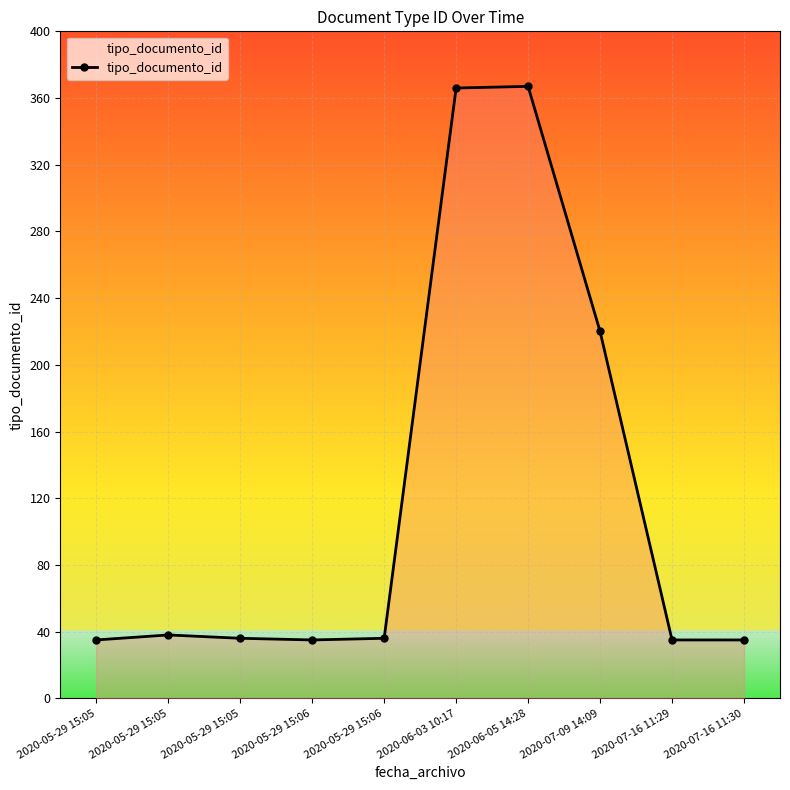

Where is the data nearest to the value 201?

2020-07-09 14:09